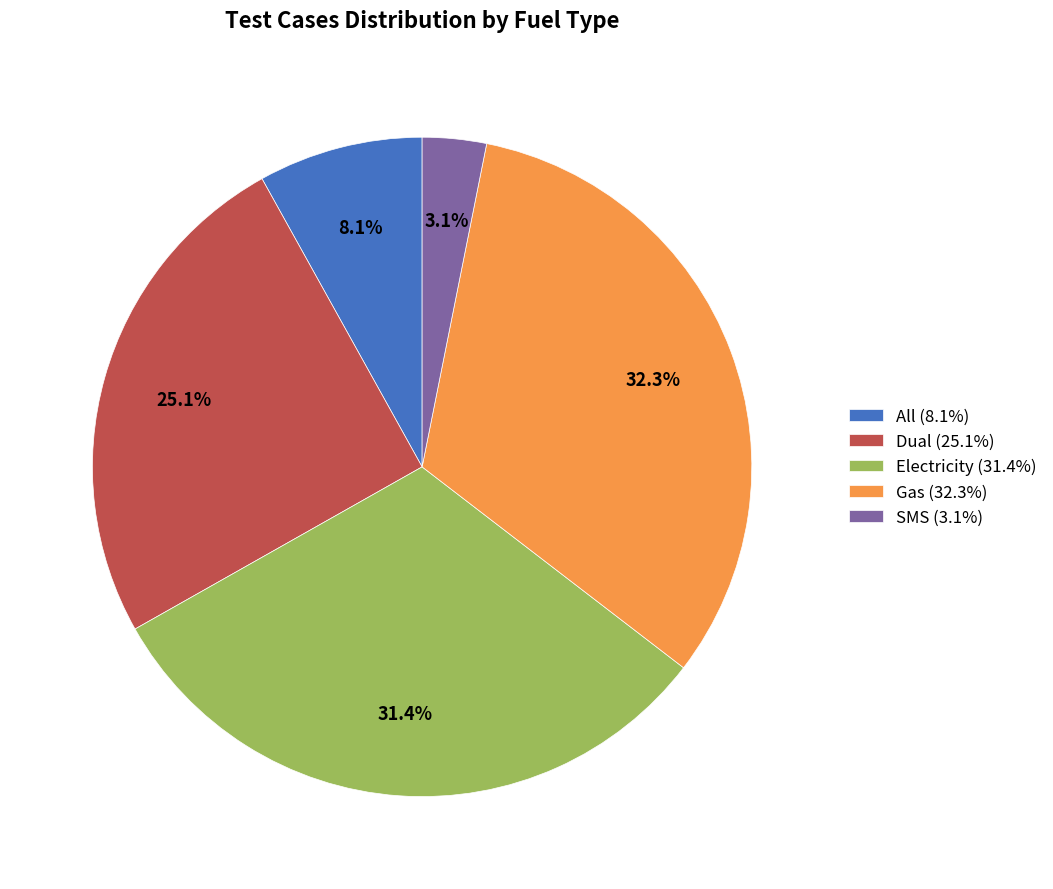

What is the ratio of the value at Dual (25.1%) to the value at All (8.1%)?

3.1